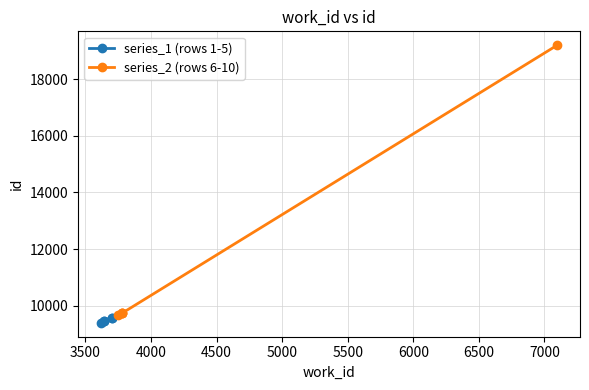

Which series has the largest range (max minus min)?

series_2 (rows 6-10)